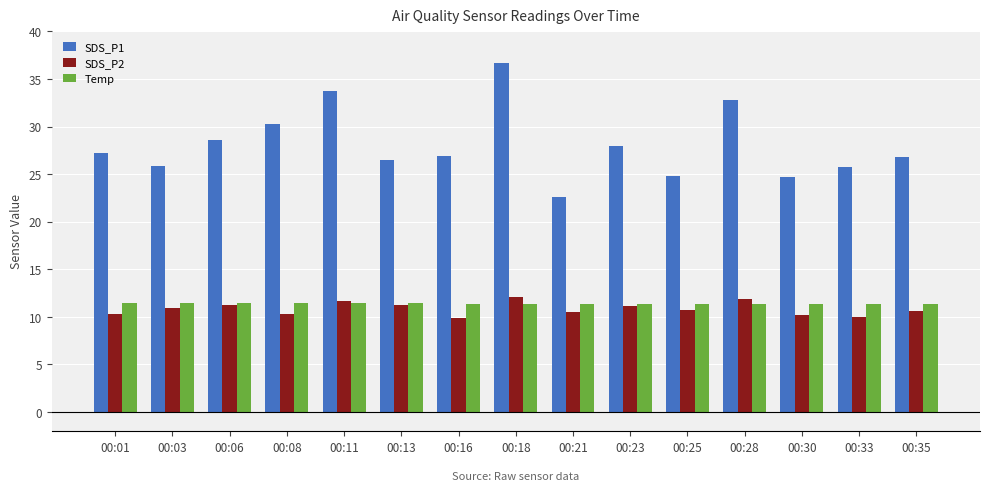

What is the total value across all series at 00:03?

48.2